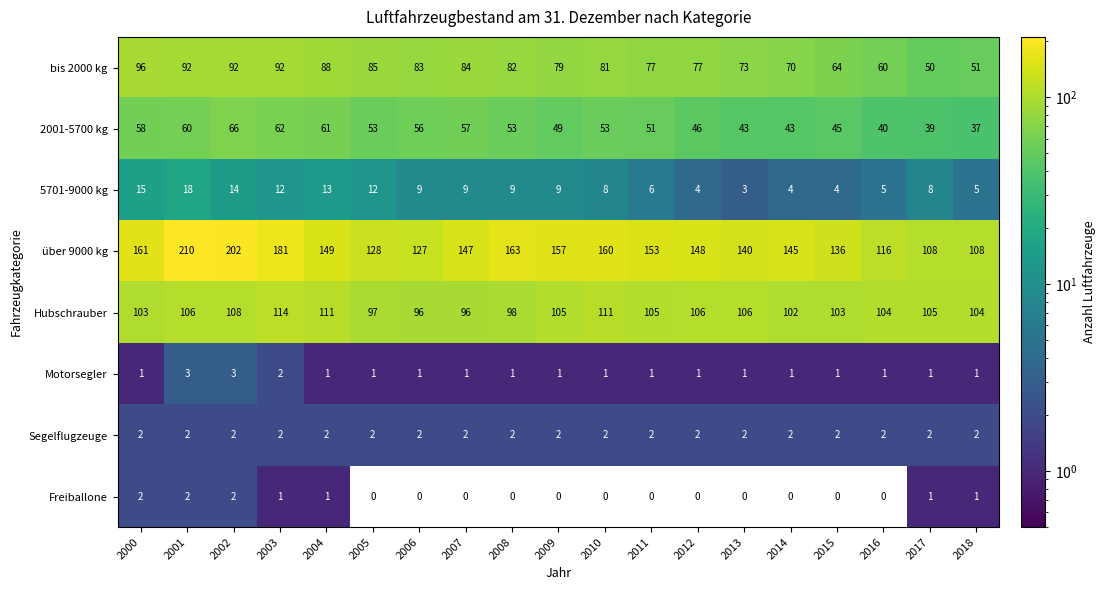

How many values in the 2001-5700 kg series are below 53?

9